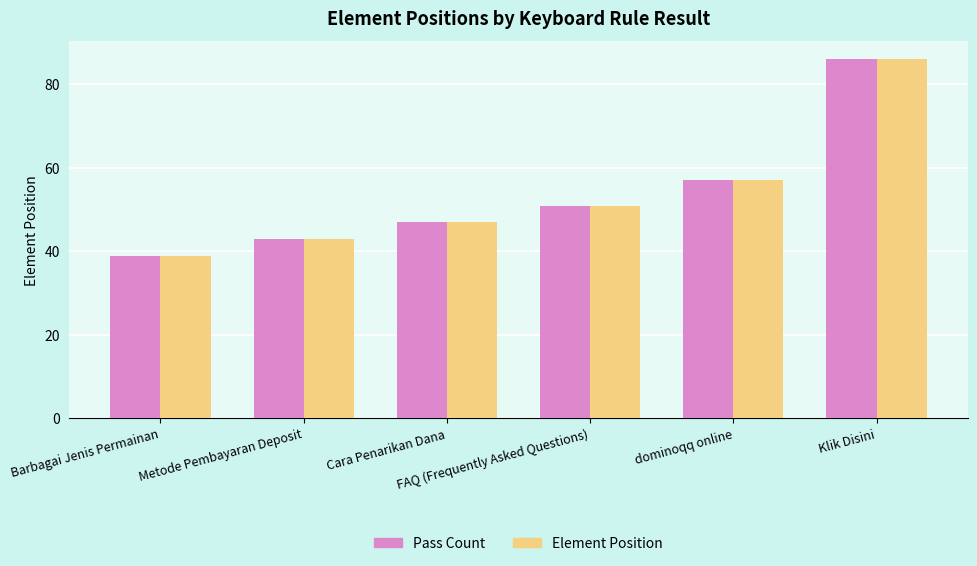

True or false: Pass Count has a value of 39 at Barbagai Jenis Permainan.

True